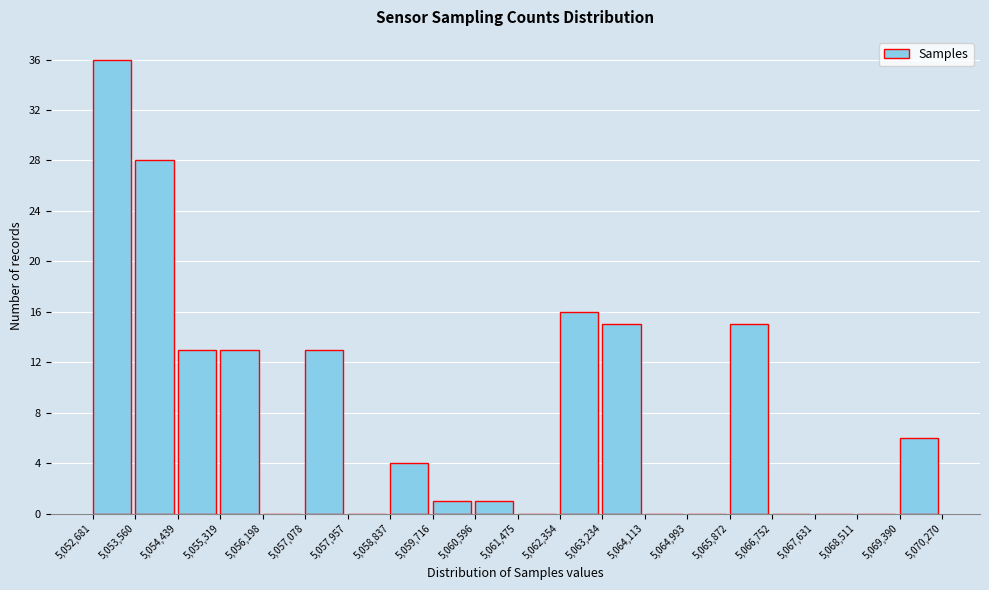

What is the height of the bar covering 5,069,390 to 5,070,270 on the x-axis? The values are not printed on the chart, so give them approximately, as read against the axis.

6